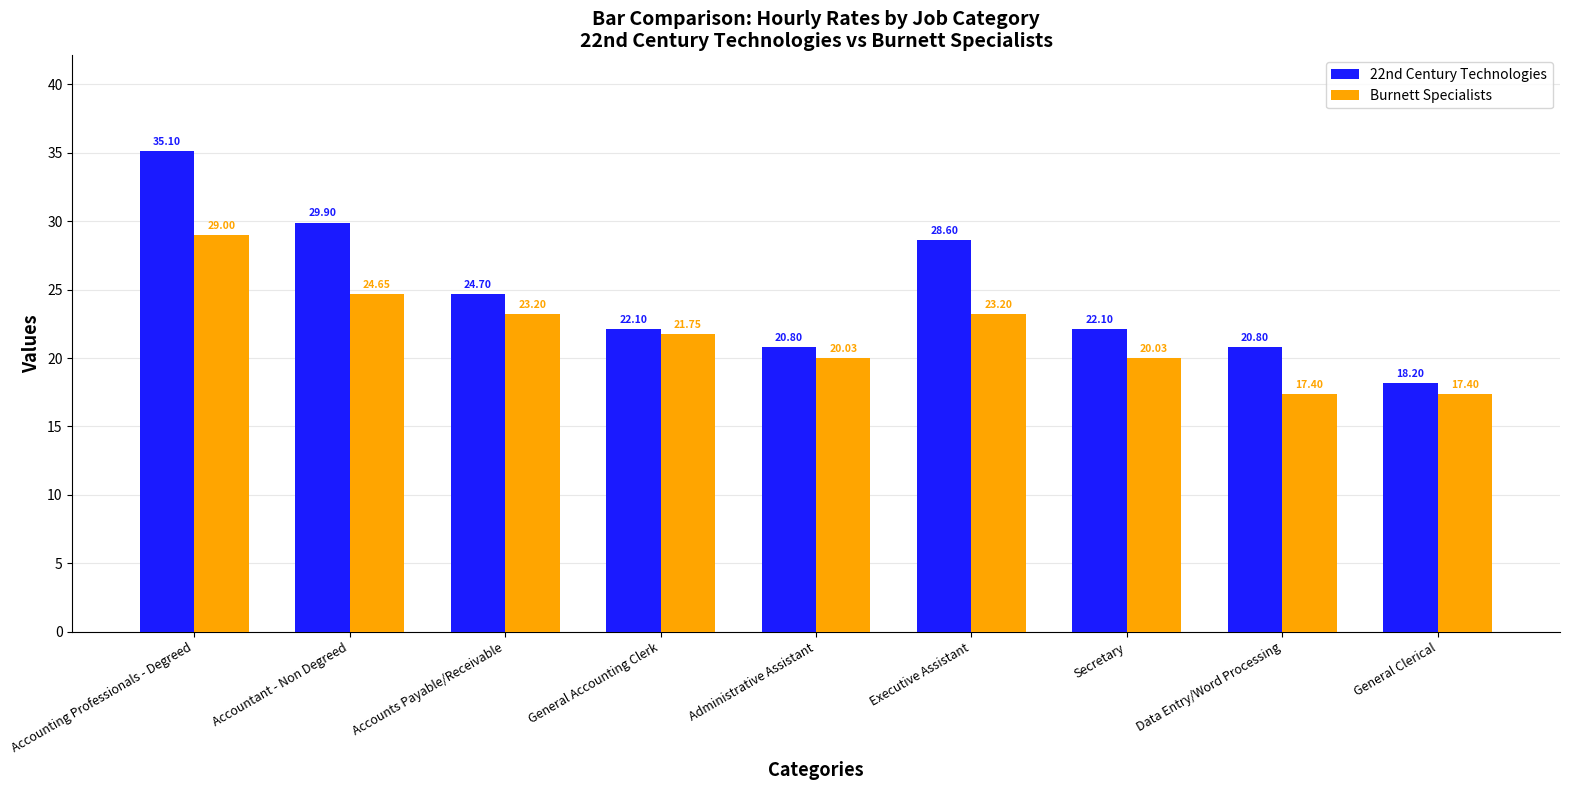

What is the sum of the Burnett Specialists values at Administrative Assistant and Data Entry/Word Processing?

37.4